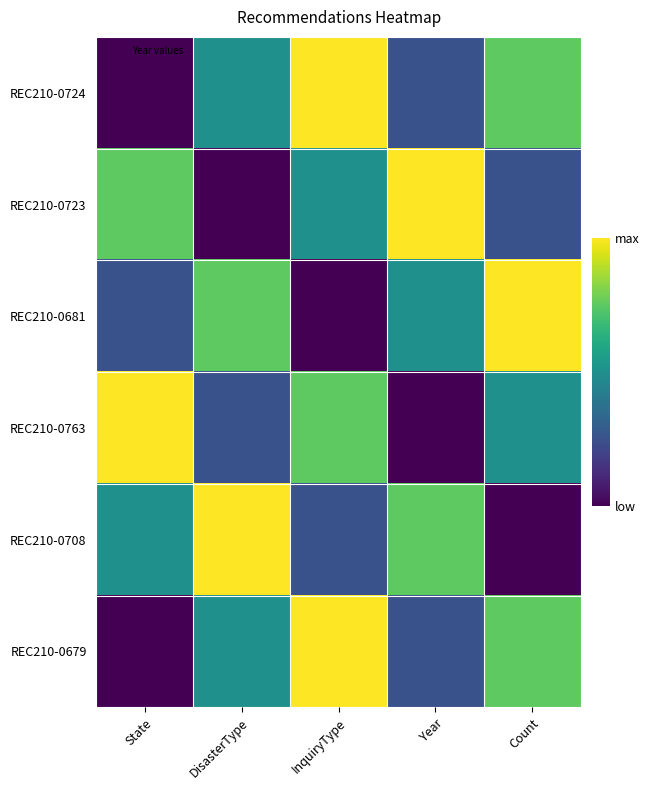

Which has a higher value, InquiryType or Count?

InquiryType